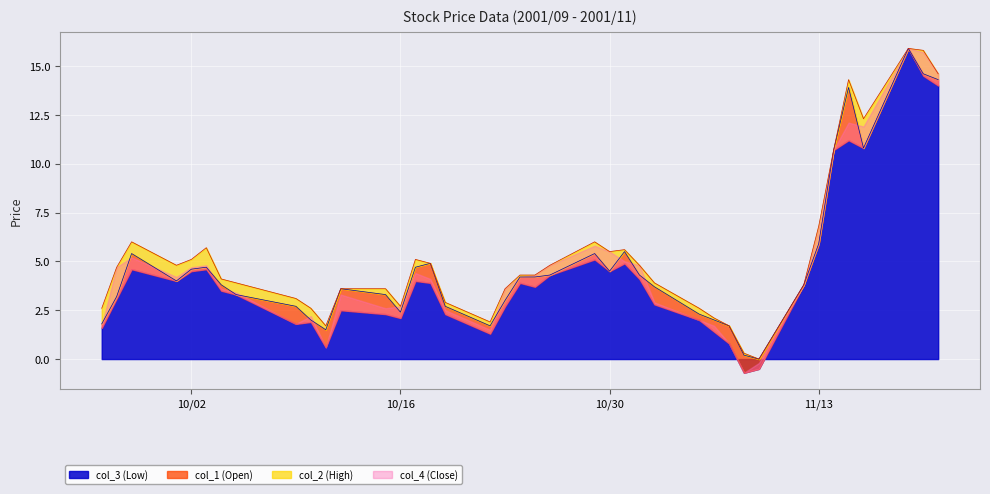

What is the label of the 5th point from the right?

2001/11/15